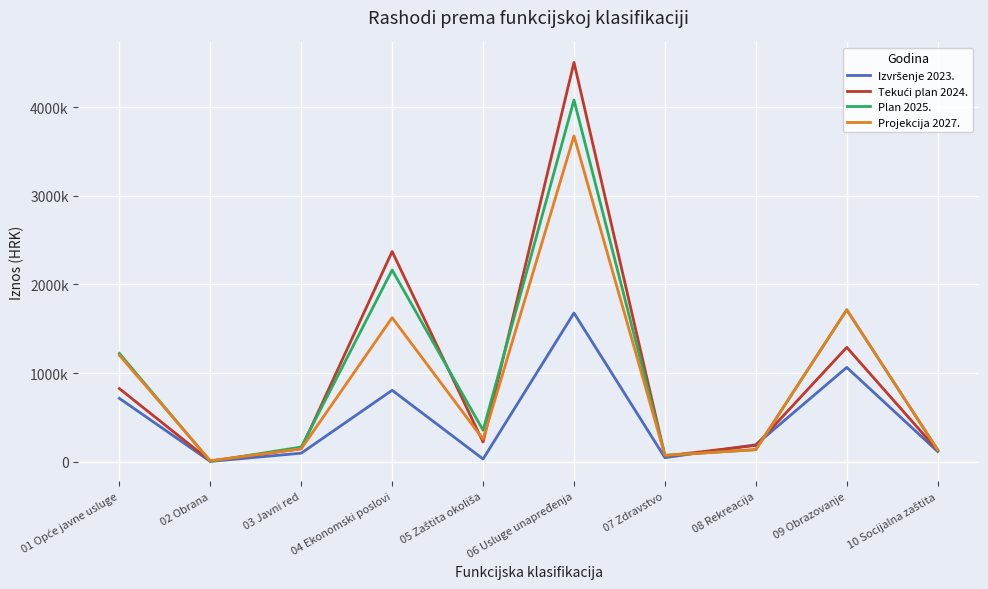

Reading left to right, transcribe all the data shown in this chart.

Izvršenje 2023.: 714301.2	2796.3	95660.1	805368.6	29959.1	1676619.1	45025.2	190891.9	1063081.3	114652.4
Tekući plan 2024.: 823800.0	7600.0	146100.0	2370095.0	221430.0	4503270.0	63880.0	183200.0	1289354.0	127975.0
Plan 2025.: 1221330.0	2800.0	165000.0	2161545.0	354200.0	4078720.0	71140.0	135650.0	1712800.0	132630.0
Projekcija 2027.: 1200930.0	9800.0	145000.0	1624105.0	252700.0	3674370.0	71110.0	135650.0	1712800.0	132630.0